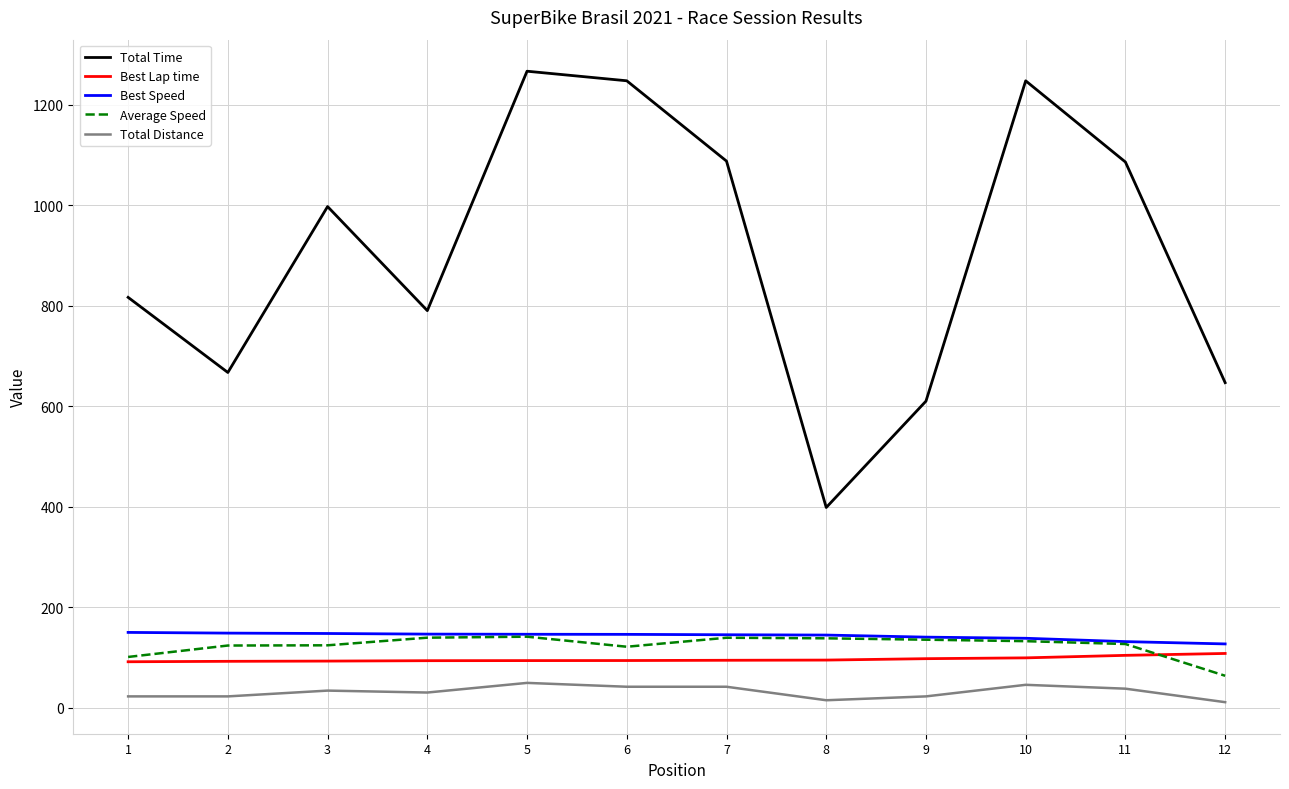

What is the total value across all series at 9?

1007.8